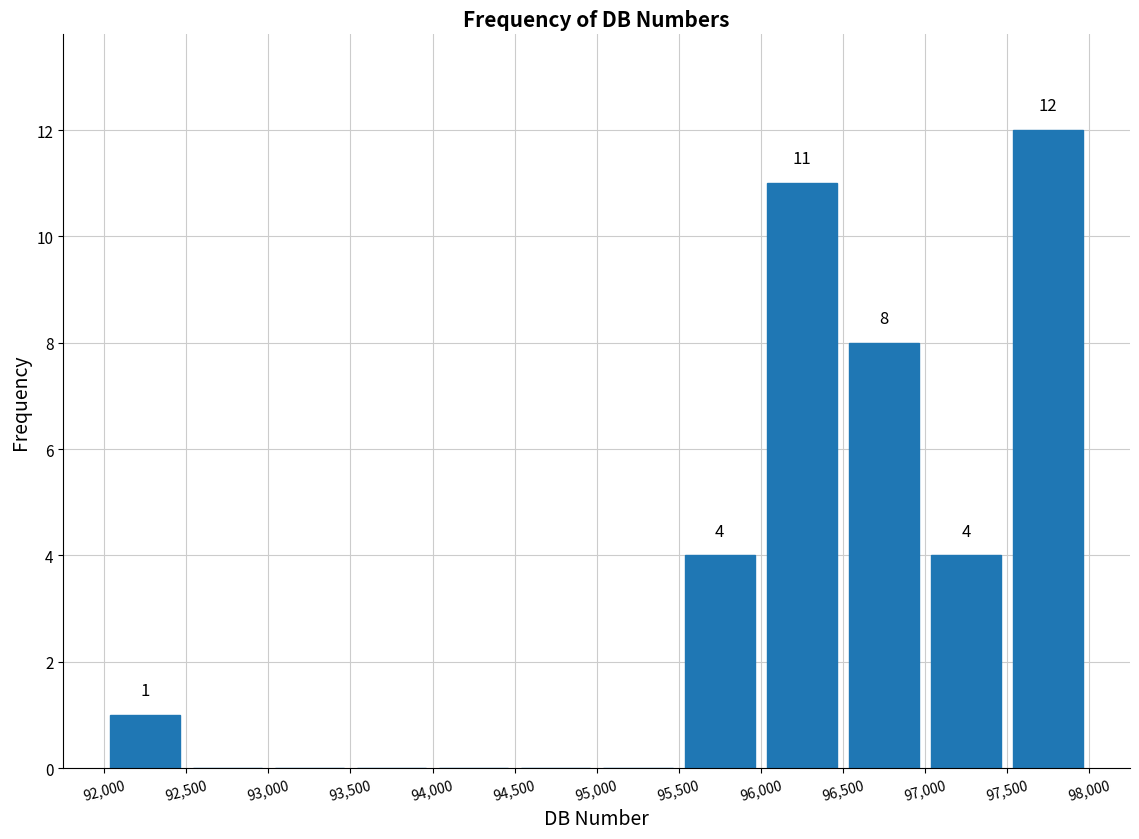

Which range on the x-axis has the tallest bar?

97,500 to 98,000